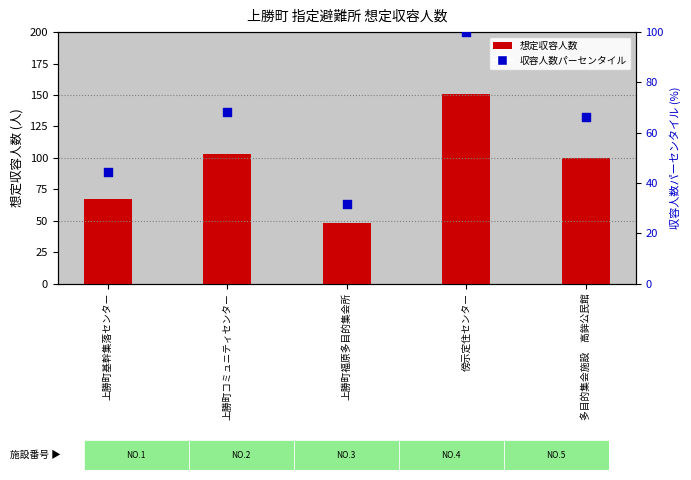

At which category is the sum across all series the highest?

傍示定住センター